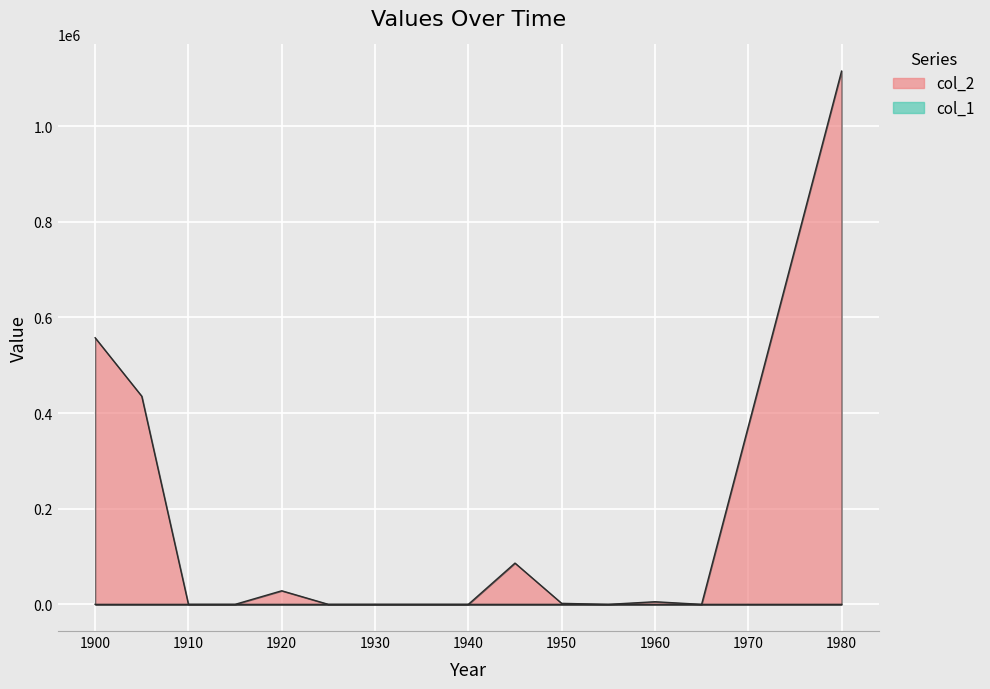

Where does the col_2 series first go above 19?

1900